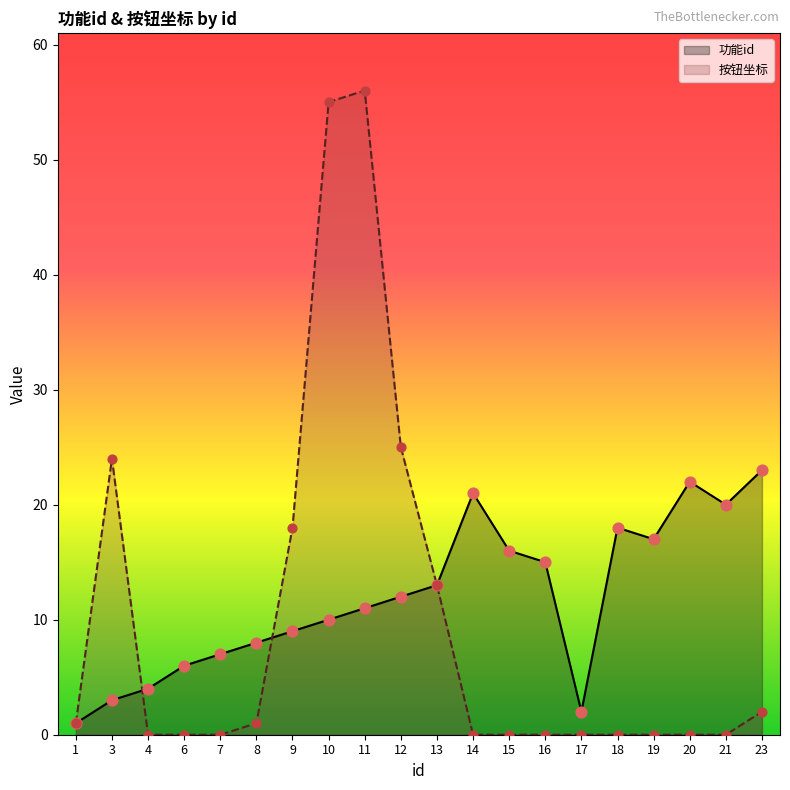

At which category is the sum across all series the highest?

11